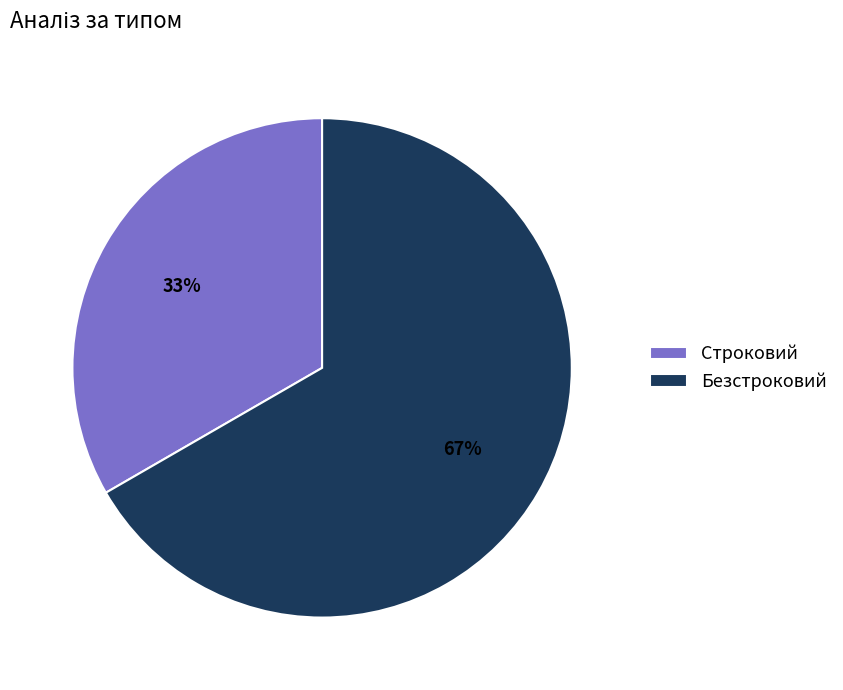

True or false: Строковий accounts for 33% of the total.

True